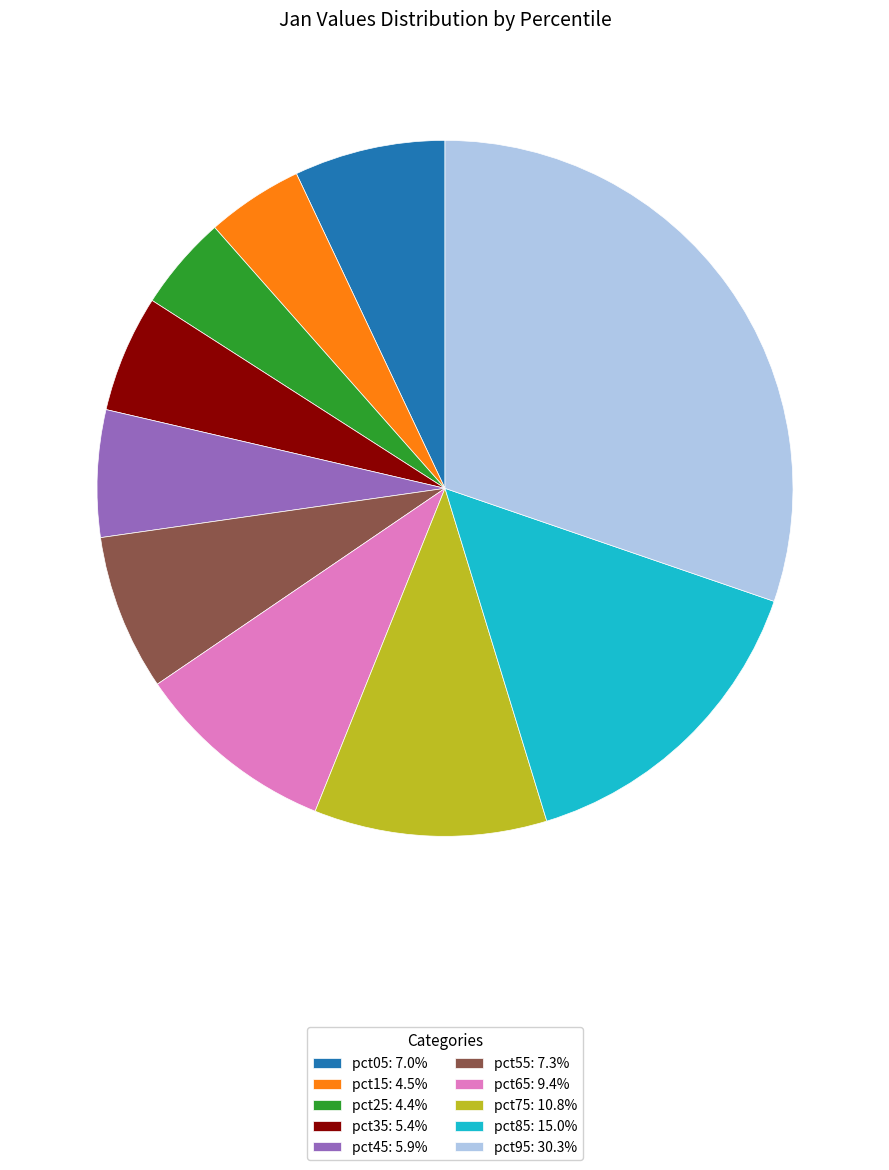

Is there a majority slice in this chart?

No